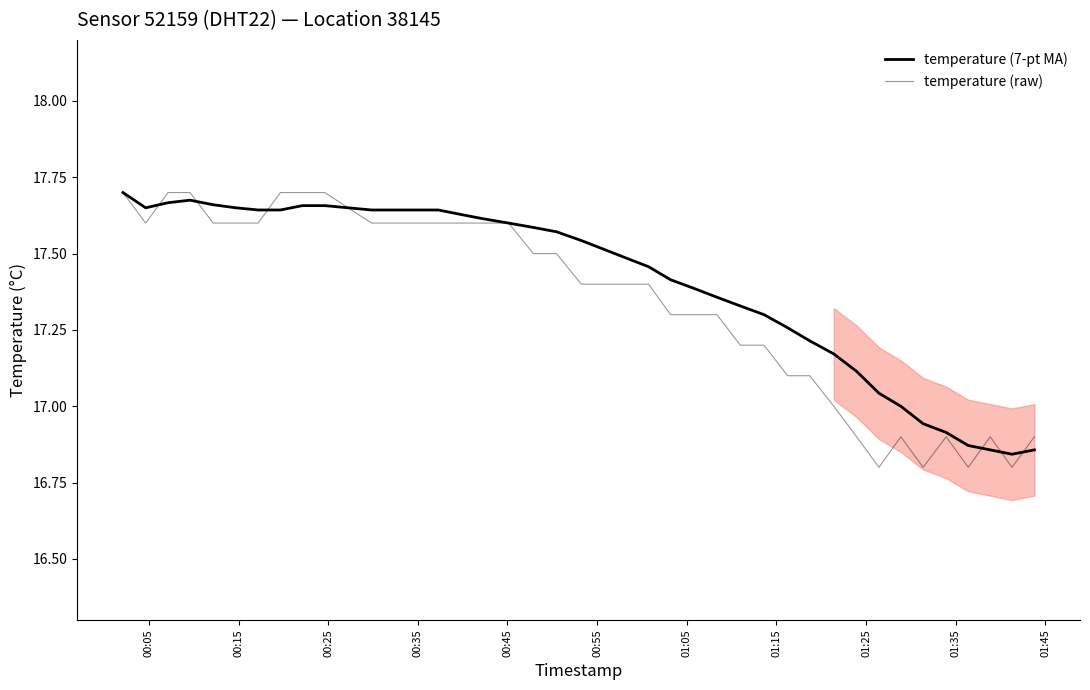

Which series has the largest range (max minus min)?

temperature (raw)